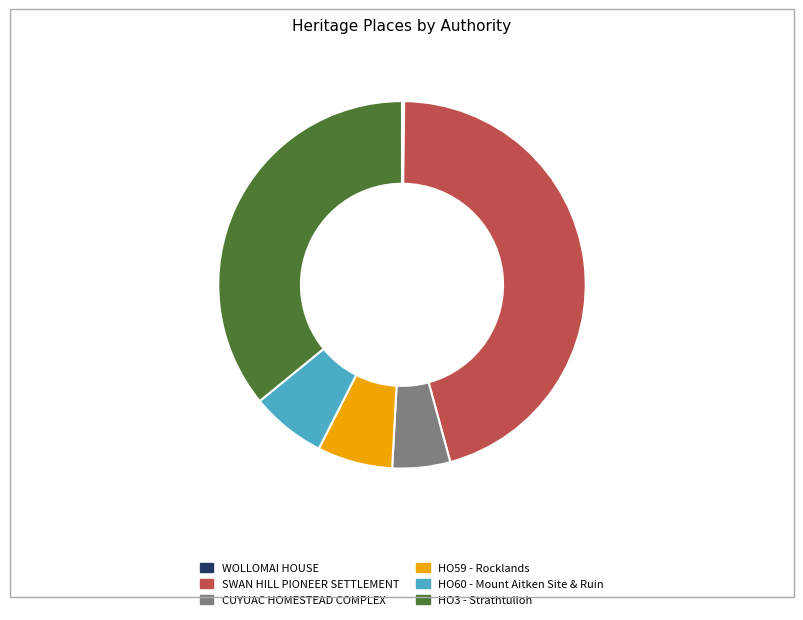

Is it true that CUYUAC HOMESTEAD COMPLEX is 1% of the pie?

False